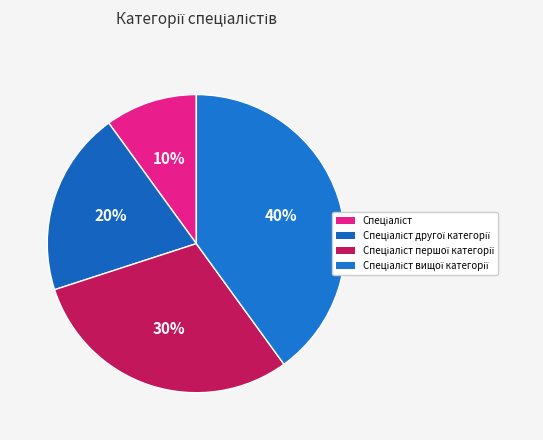

Between Спеціаліст вищої категорії and Спеціаліст, which is larger?

Спеціаліст вищої категорії